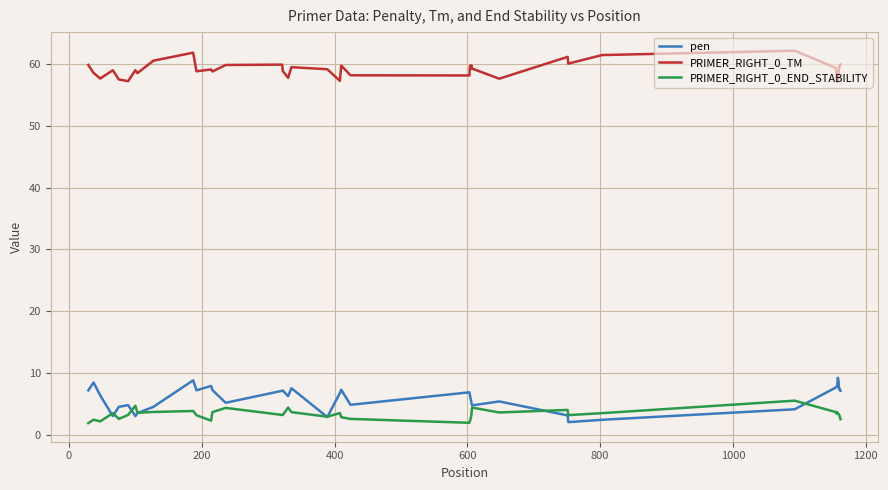

Count the number of data series in this chart.

3